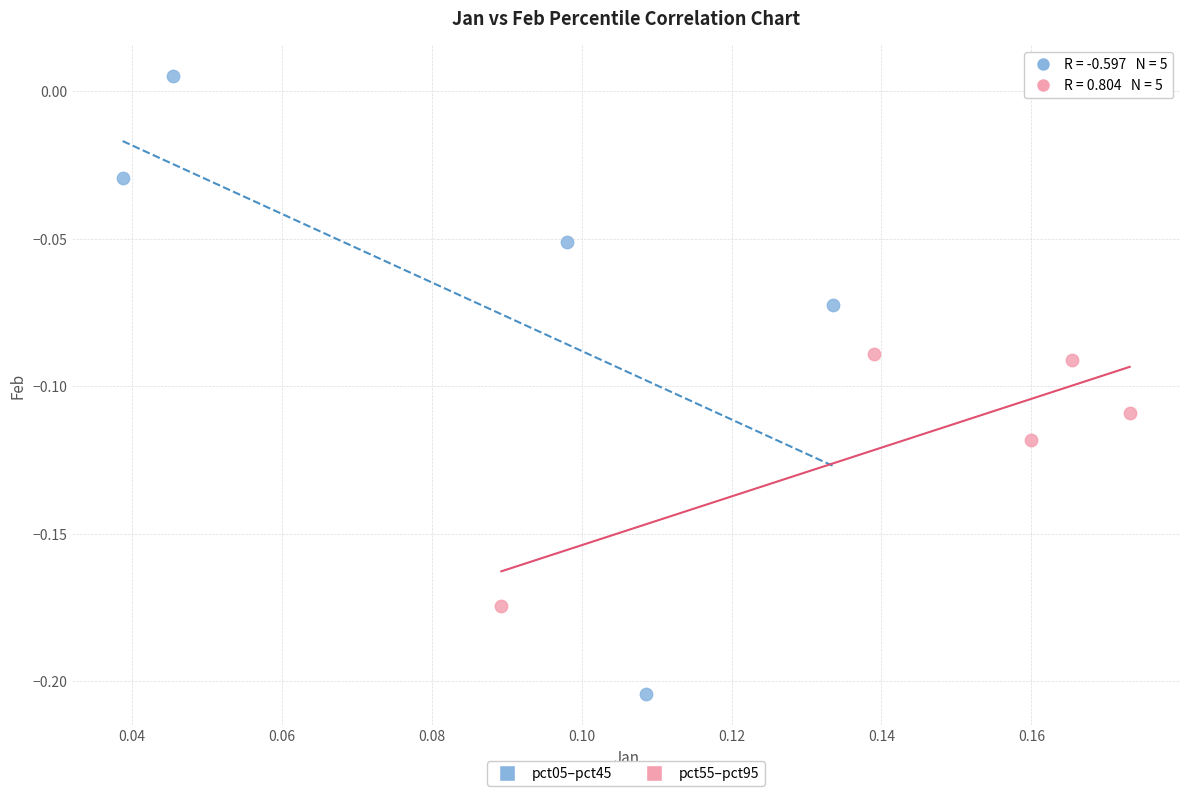

Which series reaches the minimum Y coordinate?

pct05–pct45